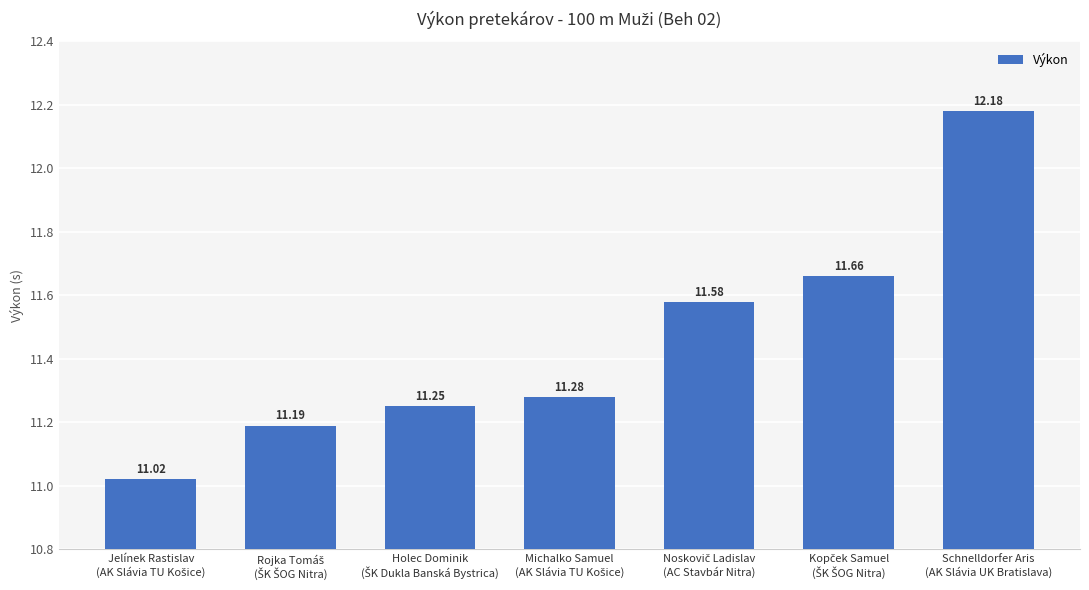

What is the difference between the second highest and second lowest values?

0.5